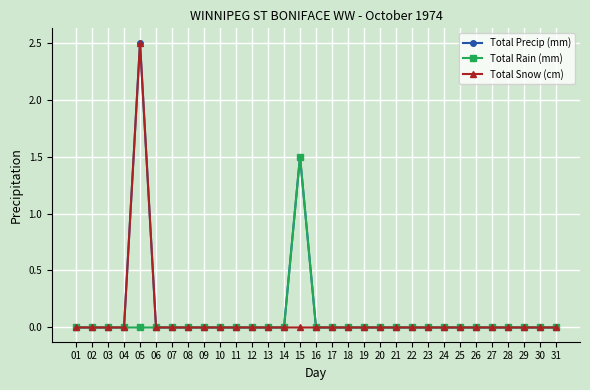

What is the highest value of the Total Snow (cm) series?

2.5